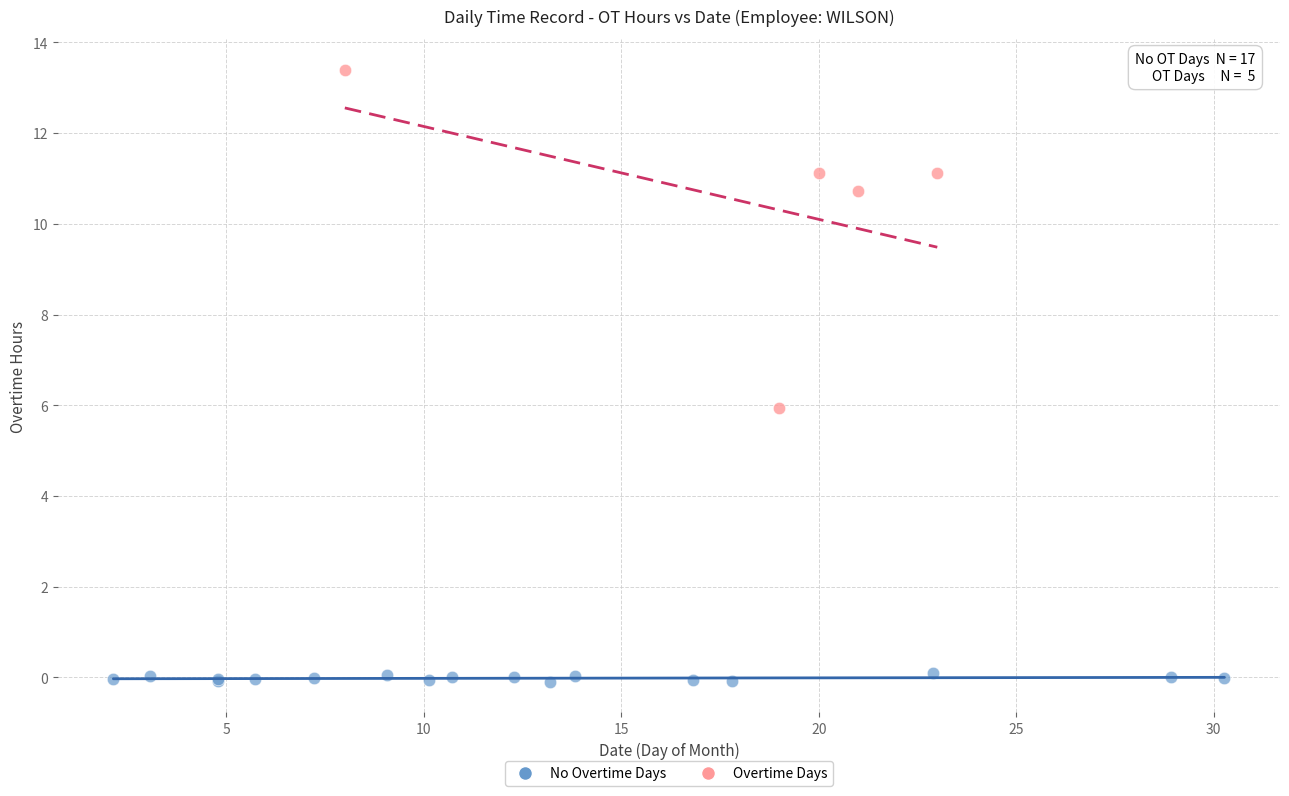

Which series has the widest spread of Y values?

Overtime Days